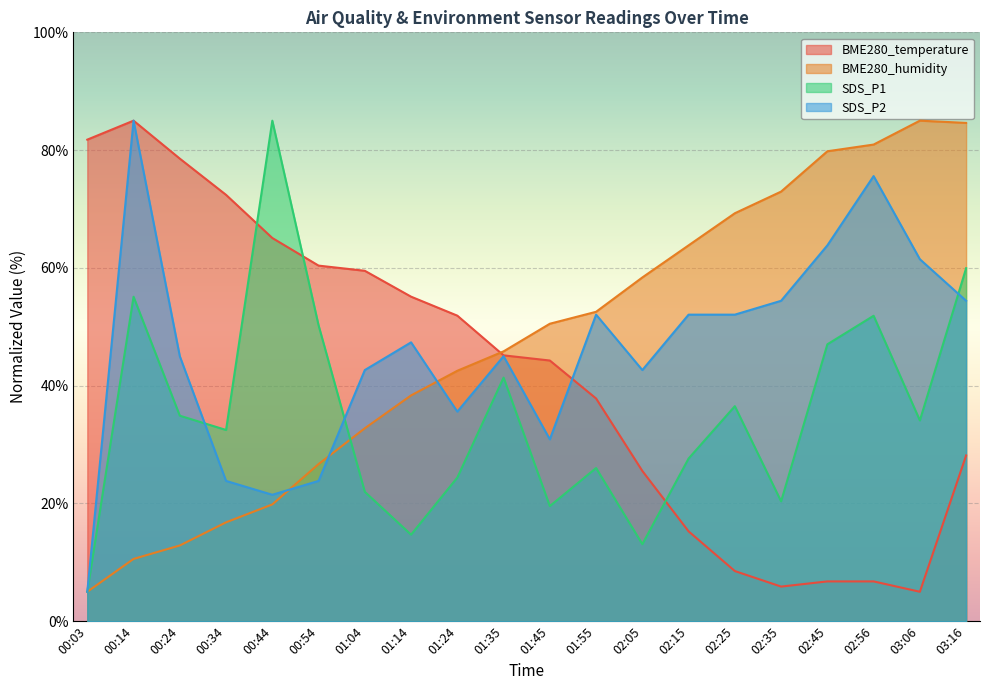

Is the value of SDS_P1 at 00:54 greater than the value of BME280_temperature at 01:45?

Yes